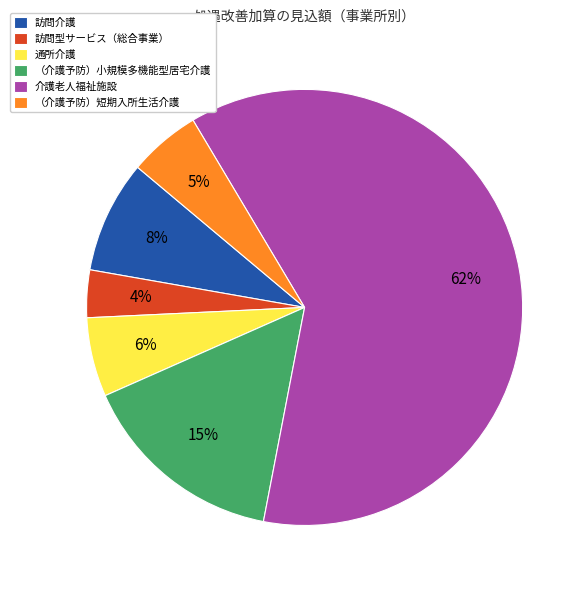

Is there a majority slice in this chart?

Yes